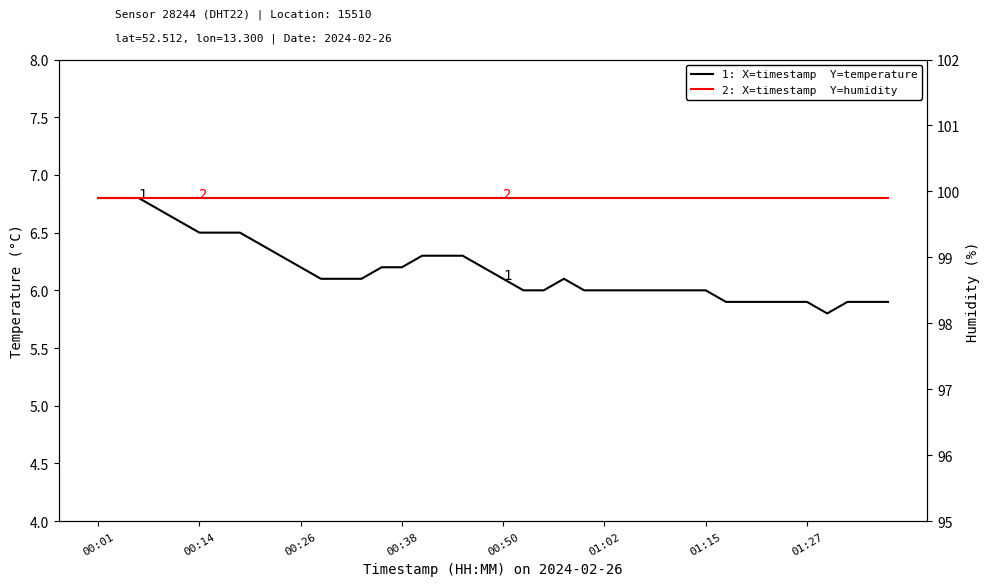

How many series are shown in this chart?

2